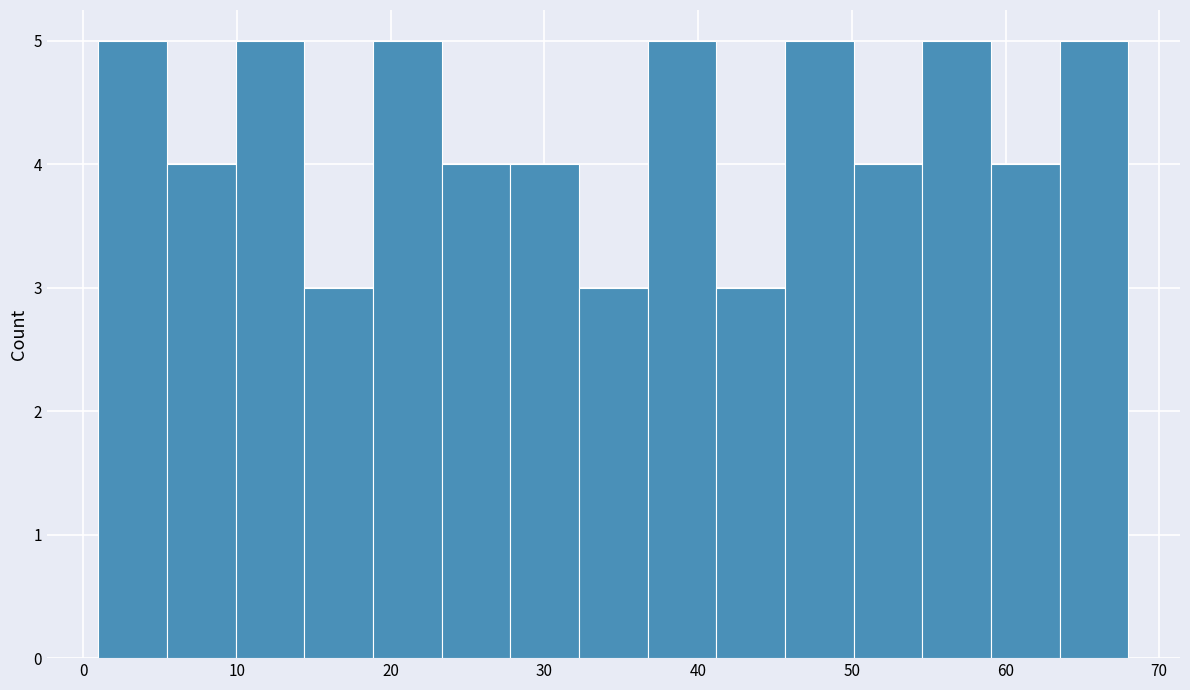

Reading left to right, list every bar in this chart as the range it spans on the x-axis followed by its height. Neither the bar edges nor the heights are printed on the chart, so give them approximately, as read against the axes.

1 to 5: 5
5 to 10: 4
10 to 14: 5
14 to 19: 3
19 to 23: 5
23 to 28: 4
28 to 32: 4
32 to 37: 3
37 to 41: 5
41 to 46: 3
46 to 50: 5
50 to 55: 4
55 to 59: 5
59 to 64: 4
64 to 68: 5